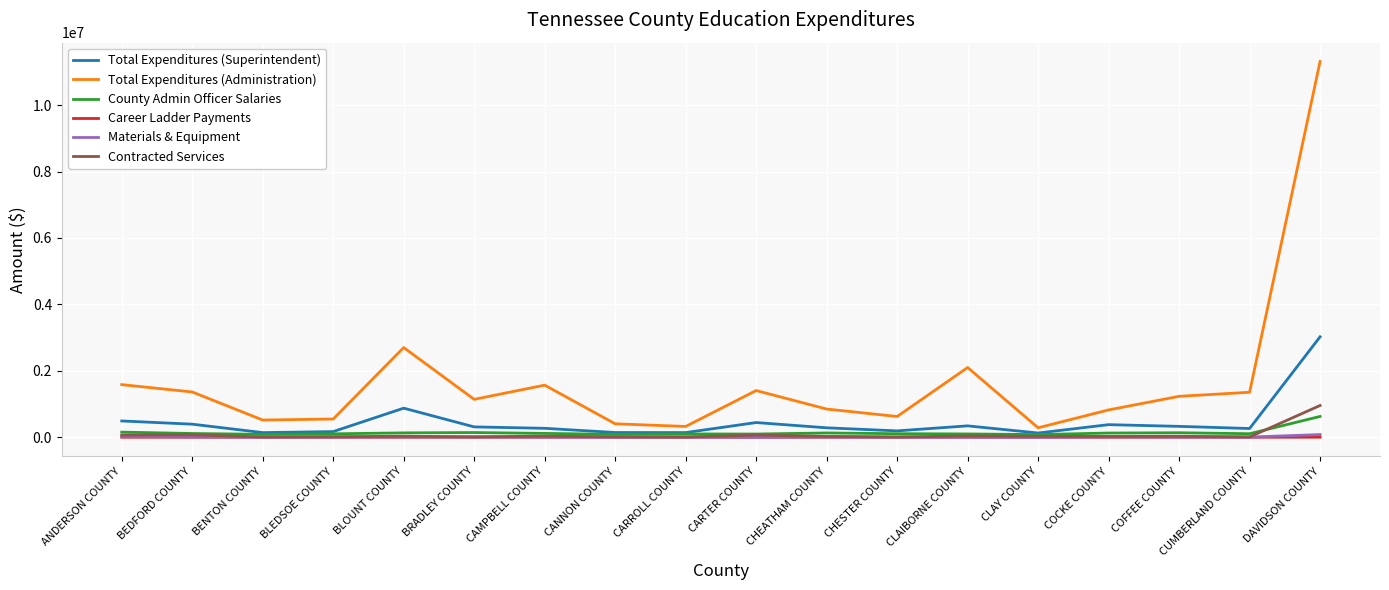

At which category is the sum across all series the highest?

DAVIDSON COUNTY